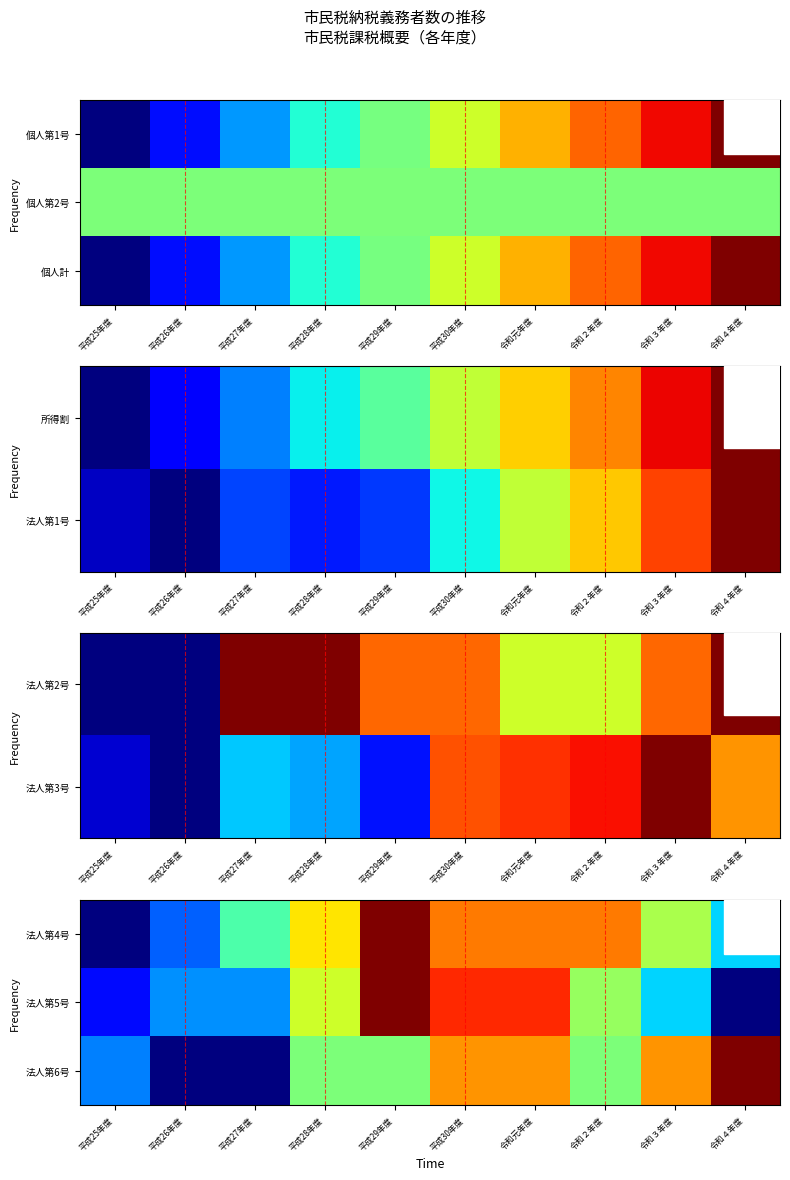

Which has a higher value, 平成30年度 or 令和元年度?

平成30年度